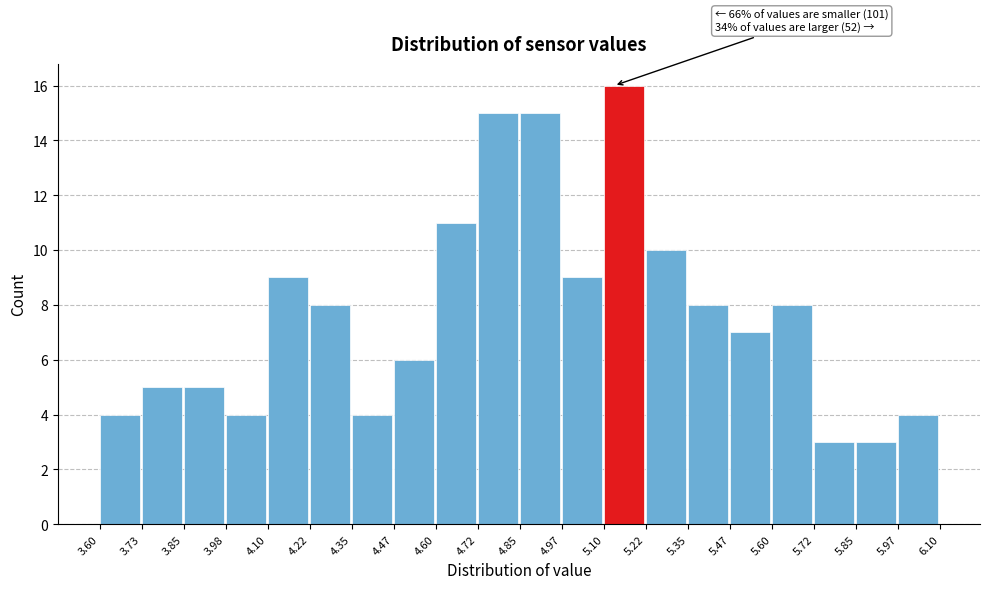

Which range on the x-axis has the tallest bar?

5.10 to 5.22